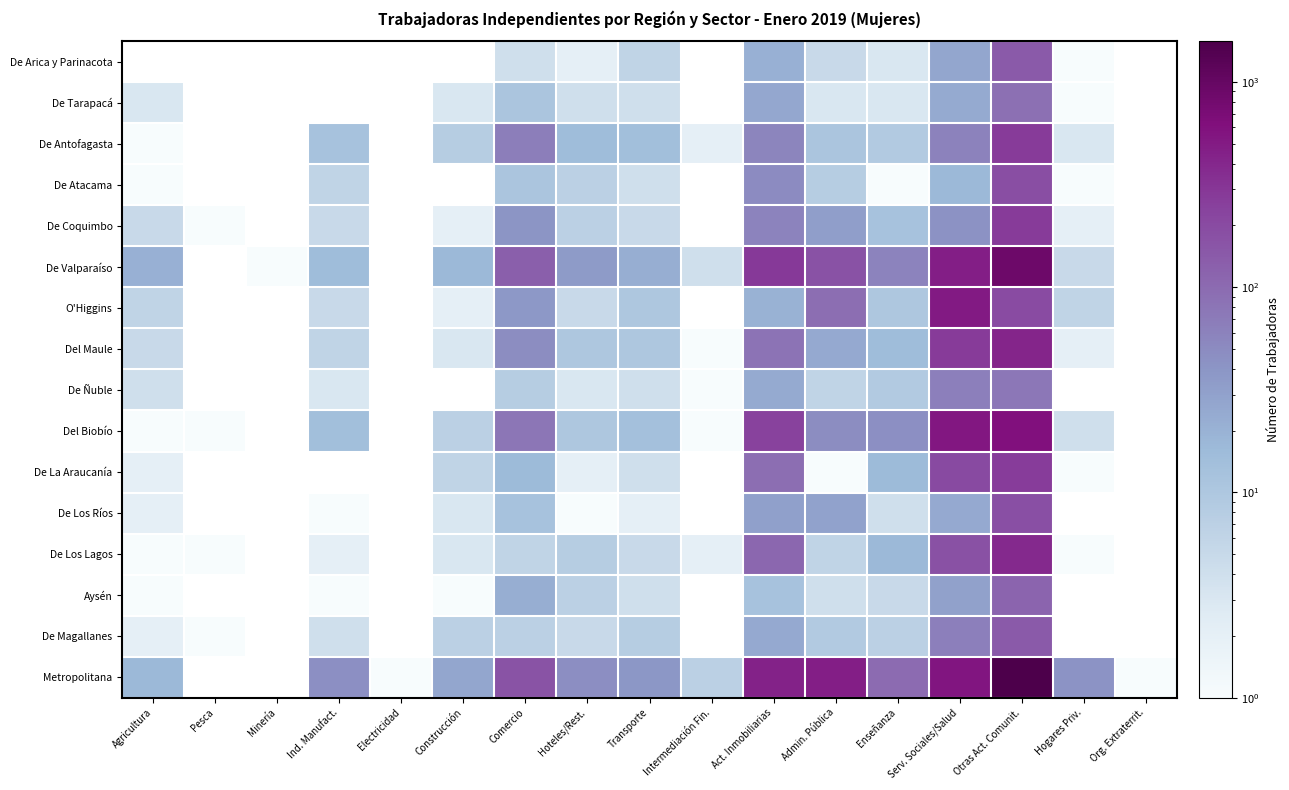

What is the difference between the maximum and minimum values in the De La Araucanía series?

267.0